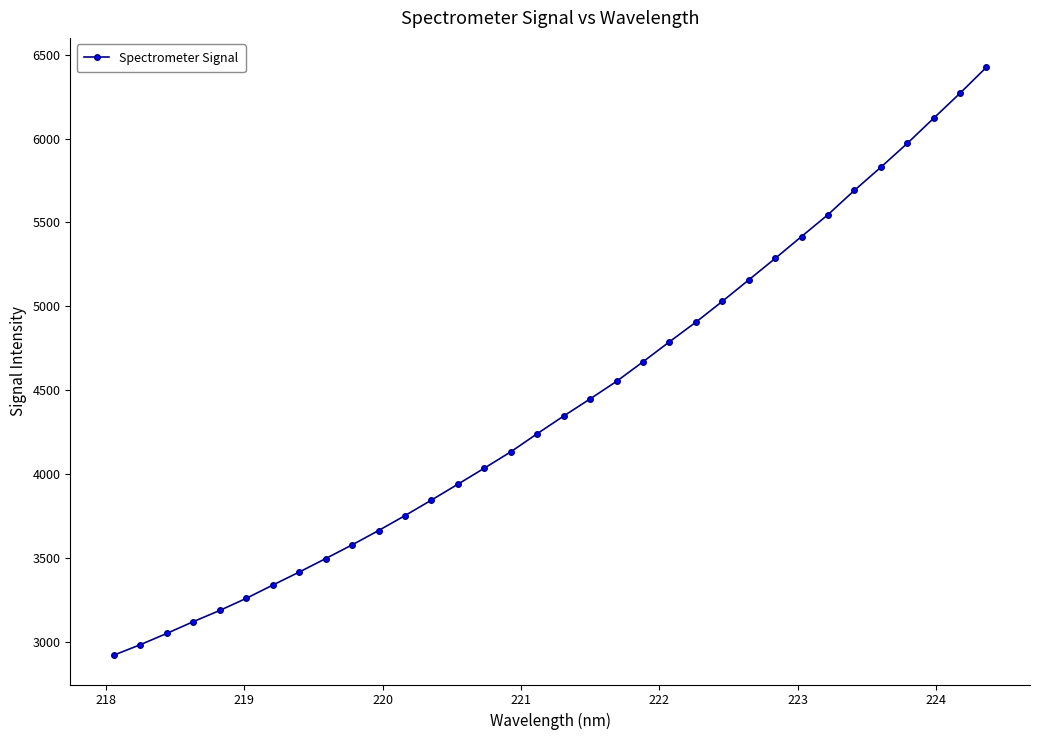

What is the difference between the maximum and minimum values?

3504.0